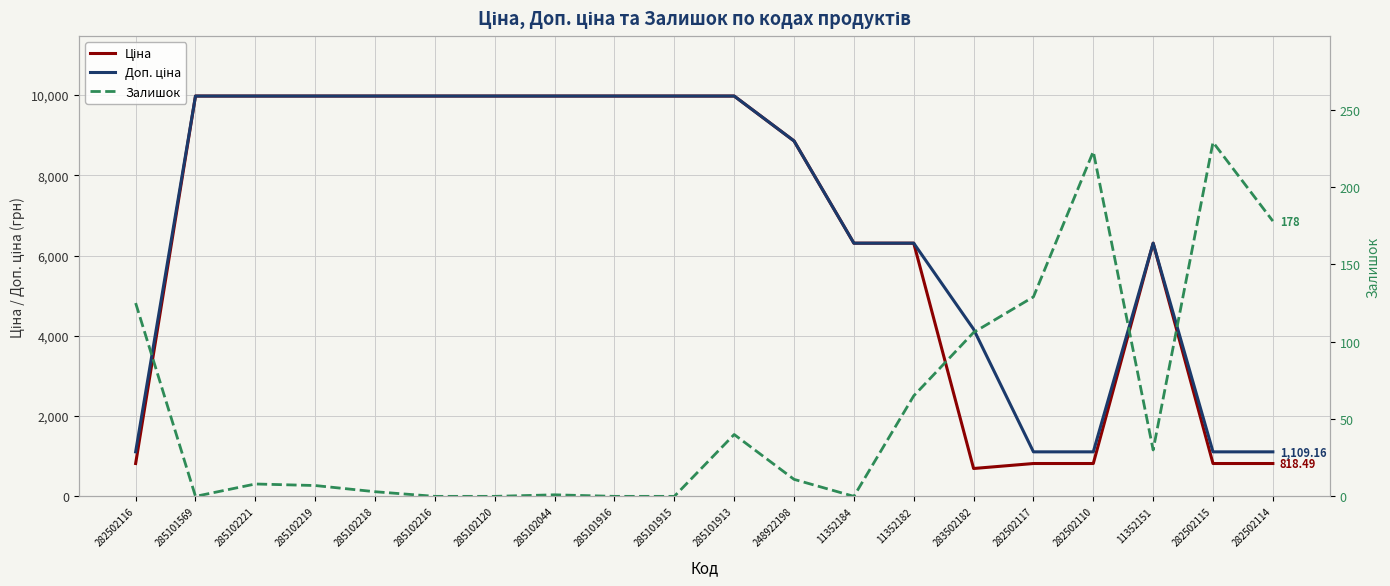

Which category has the highest value across all series?

285101569